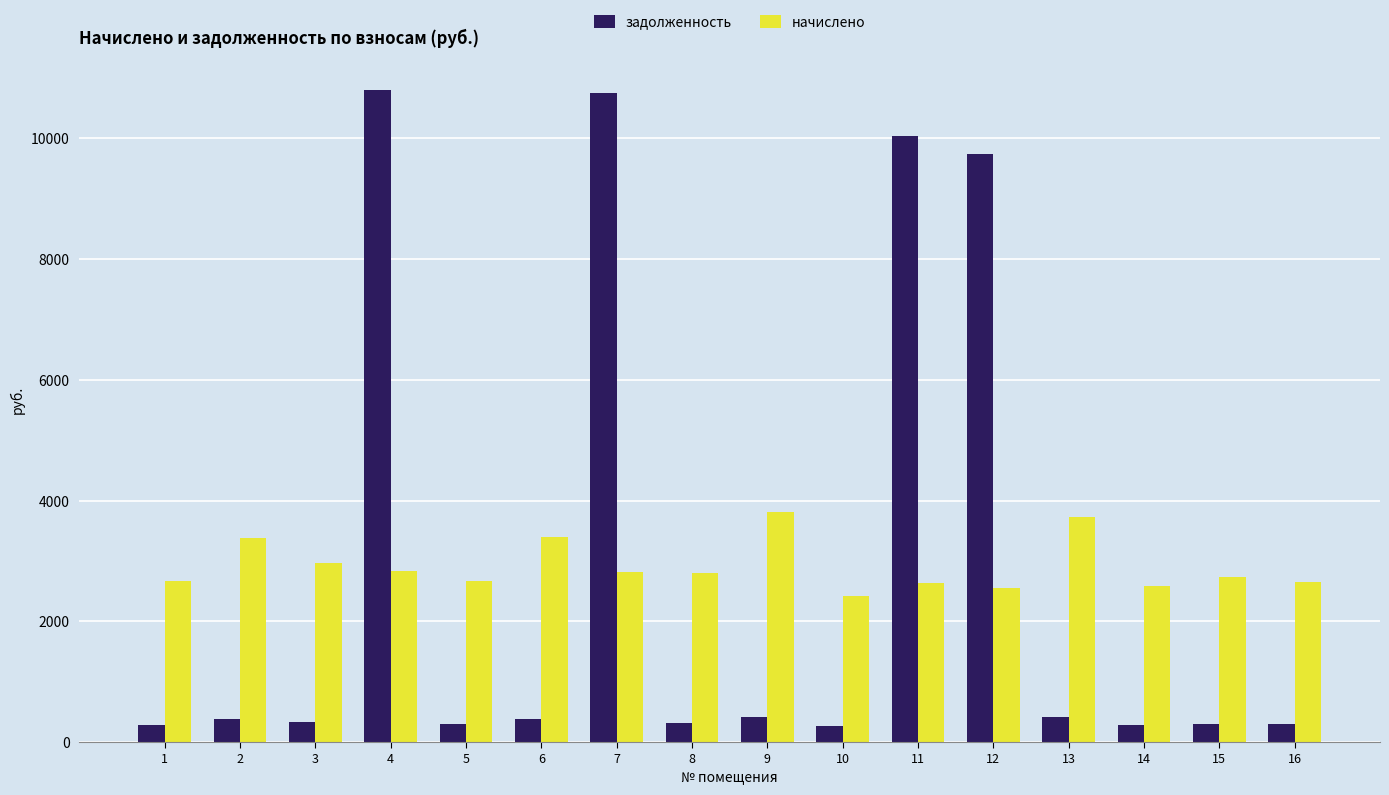

How many data points does each series have?

16